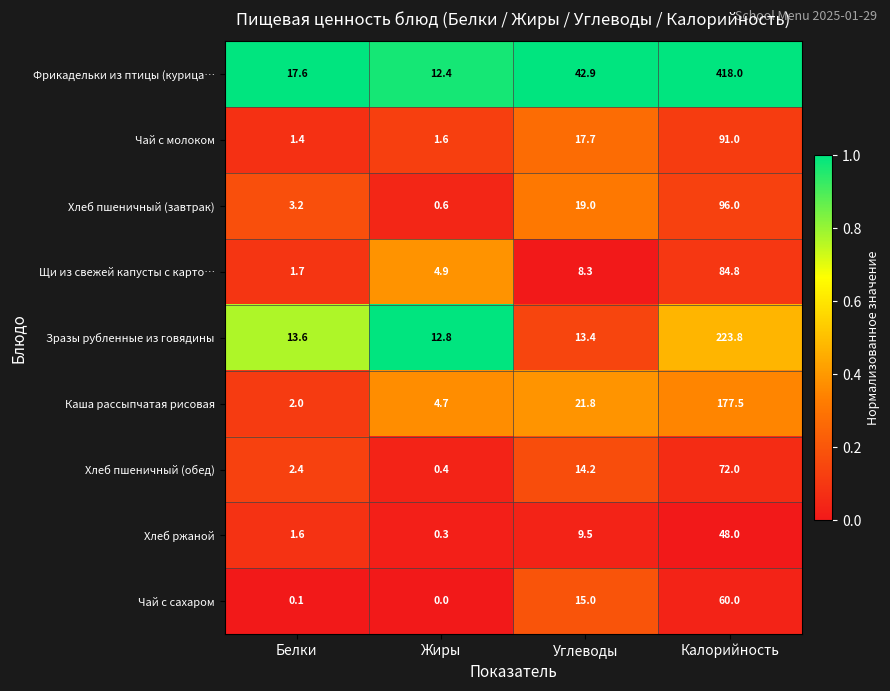

Is it true that Хлеб пшеничный (обед) equals 14.2 at Углеводы?

True